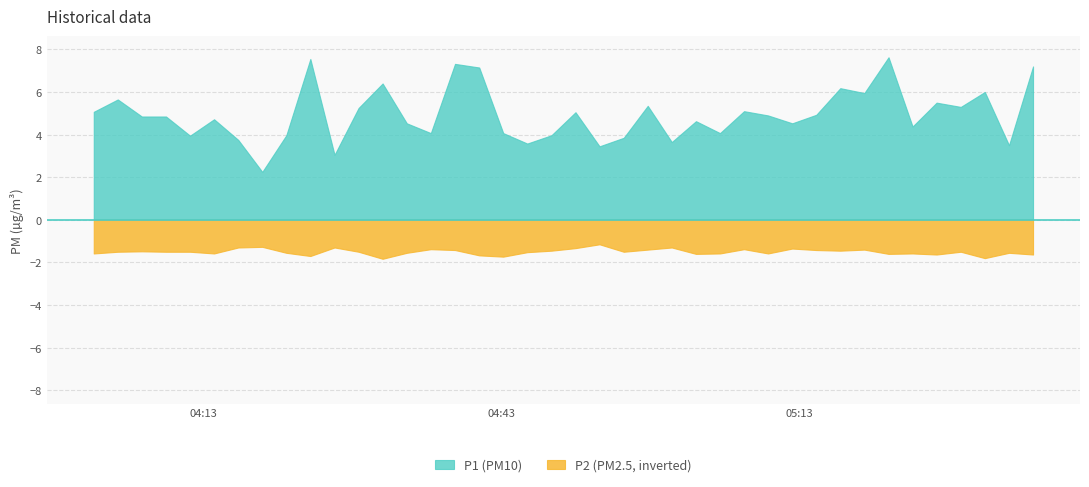

What is the maximum value for P2 (PM2.5, inverted)?

-1.1